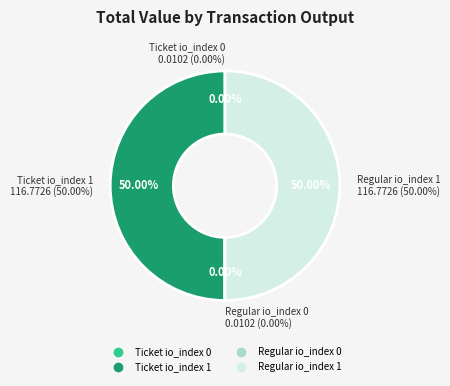

The Ticket io_index 1 slice represents 42% of the pie. True or false?

False